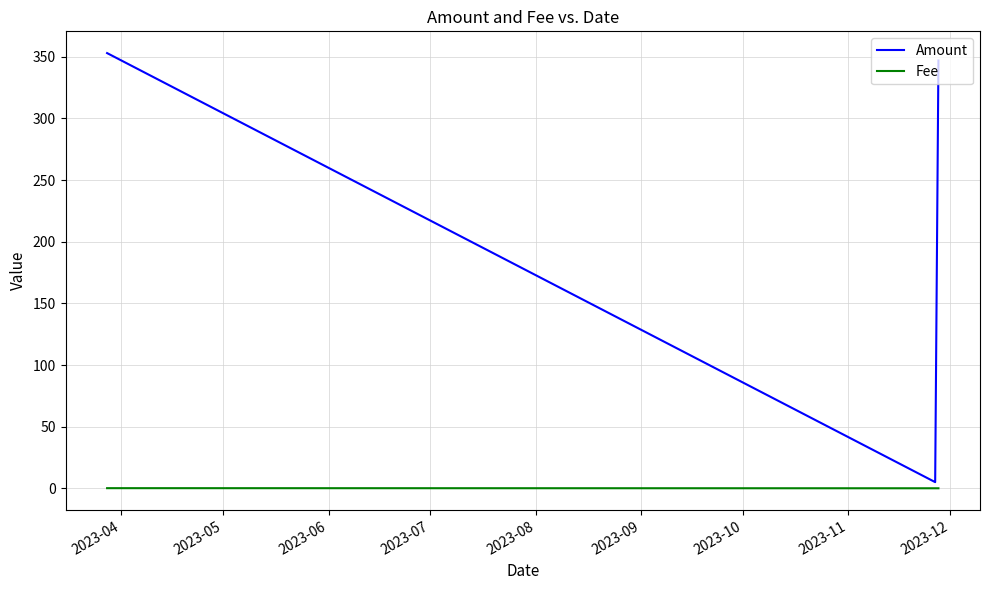

What is the greatest value displayed?

353.0